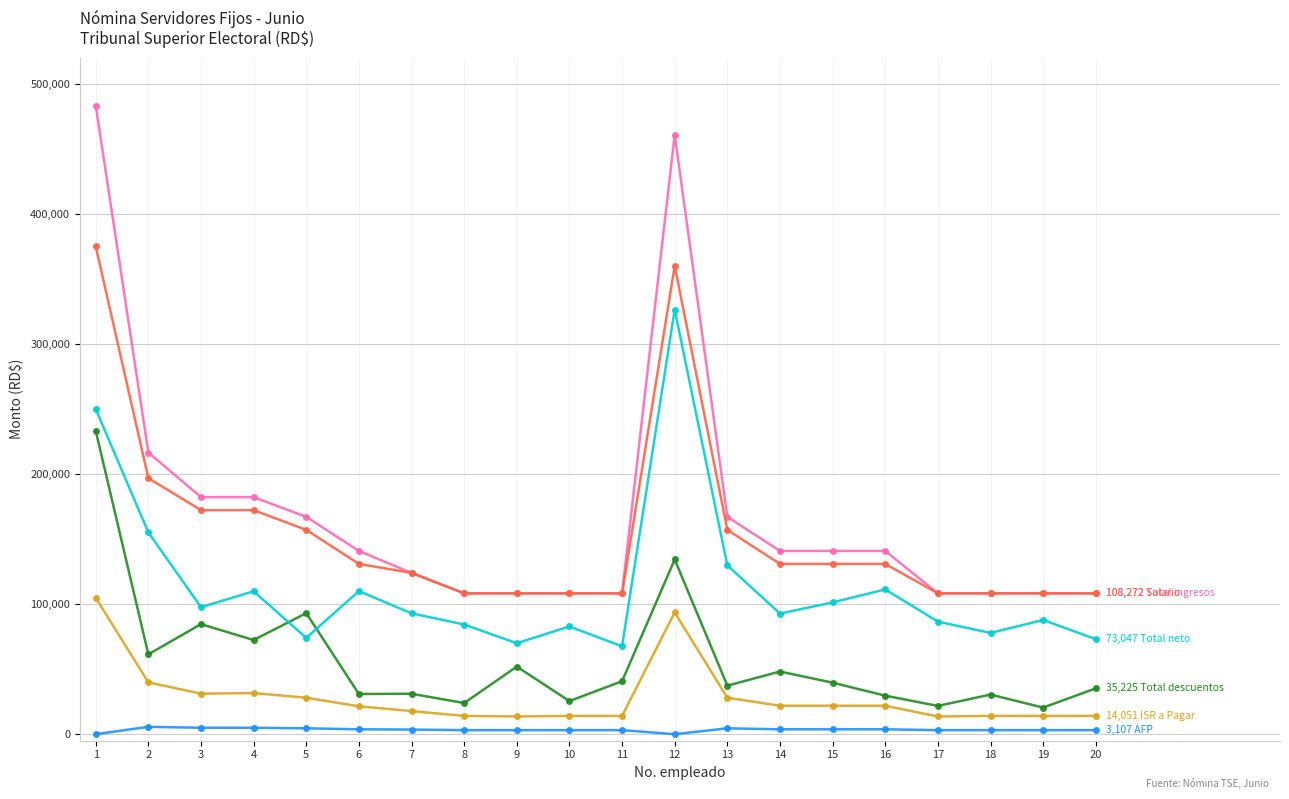

What is the total value across all series at 1?

1446391.0